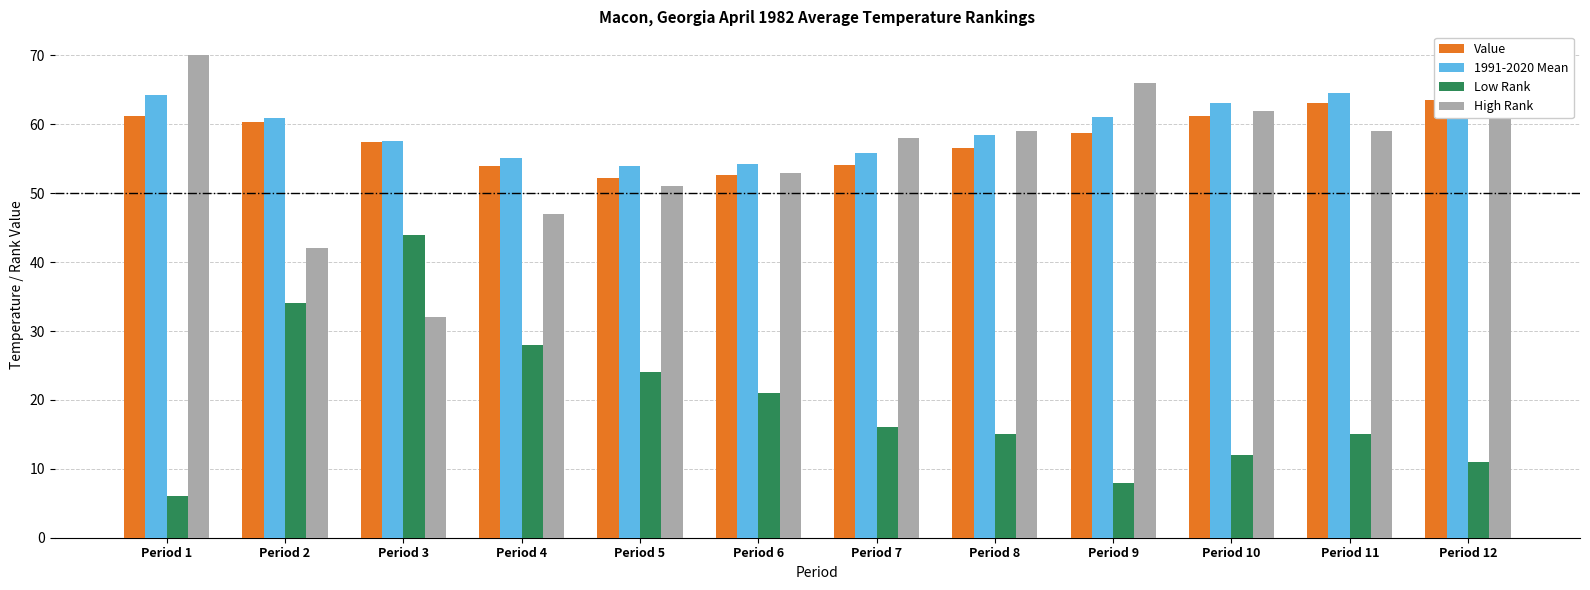

How many distinct data groups are displayed?

4